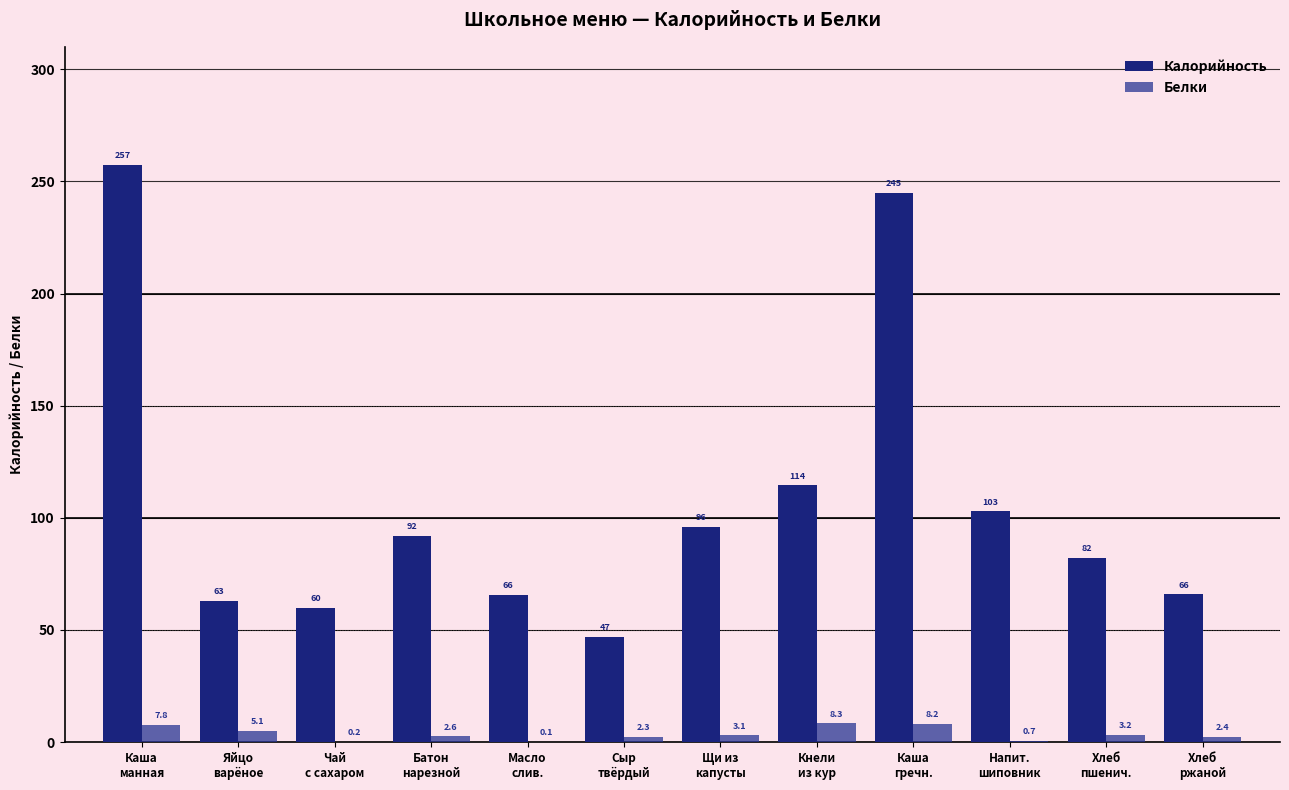

What is the sum of the Белки values at Чай
с сахаром and Хлеб
ржаной?

2.6